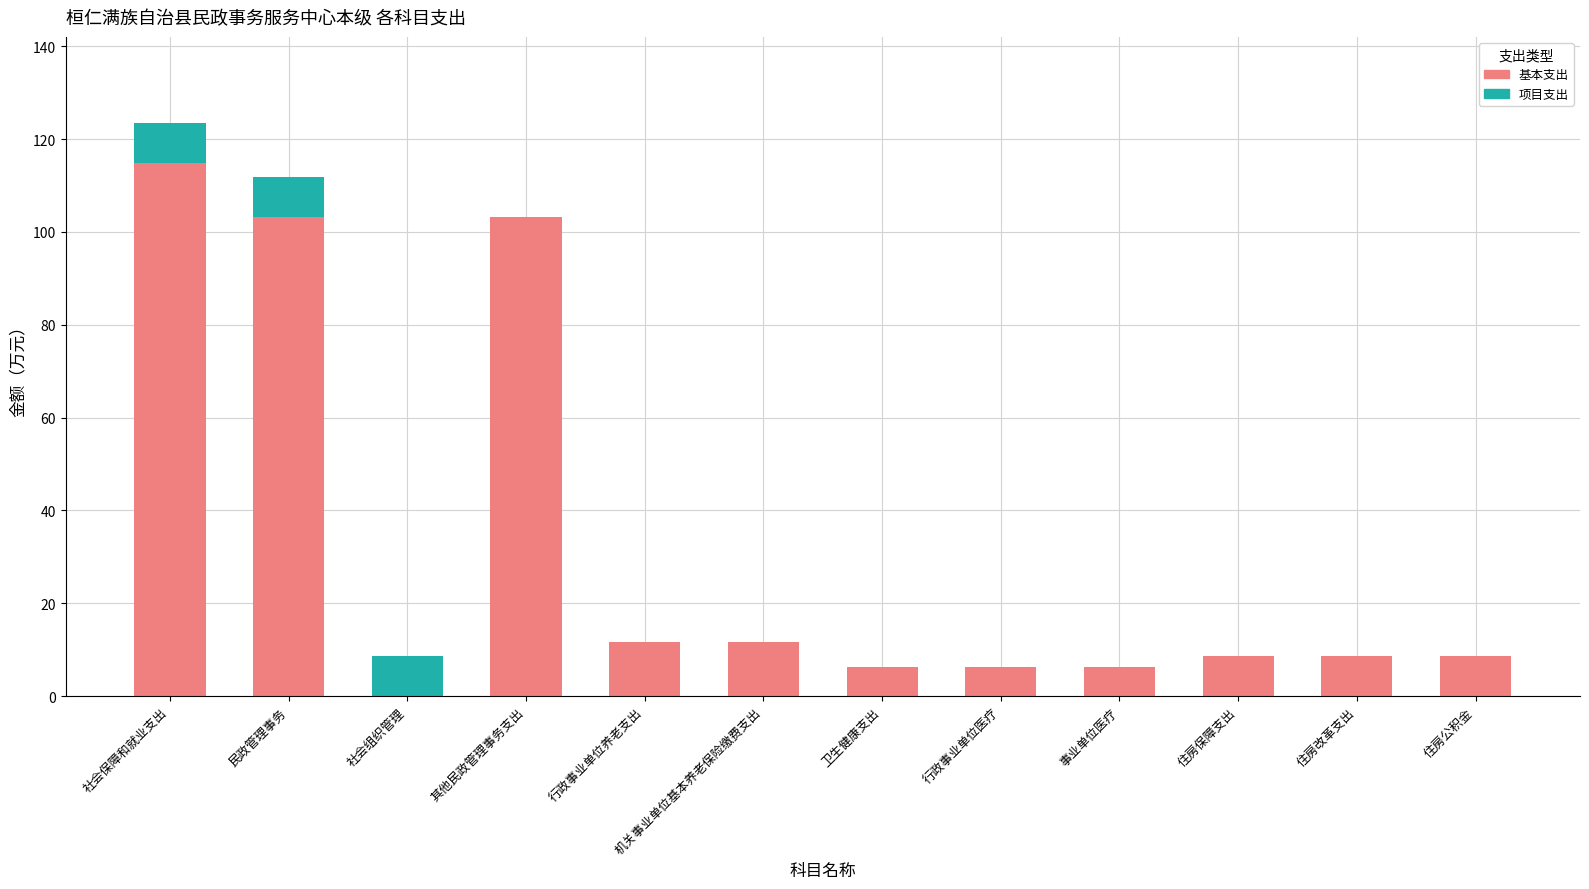

At which label does 基本支出 reach its peak?

社会保障和就业支出